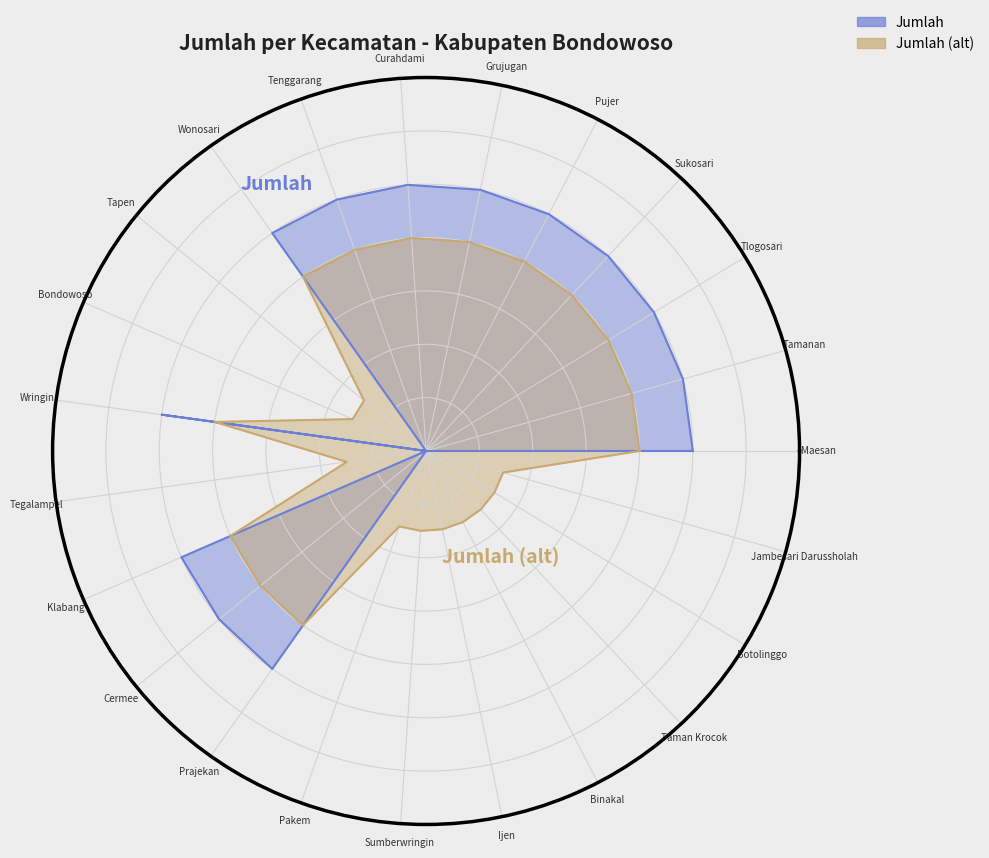

How many interior local peaks (higher than both neighbors) does the data have?

1